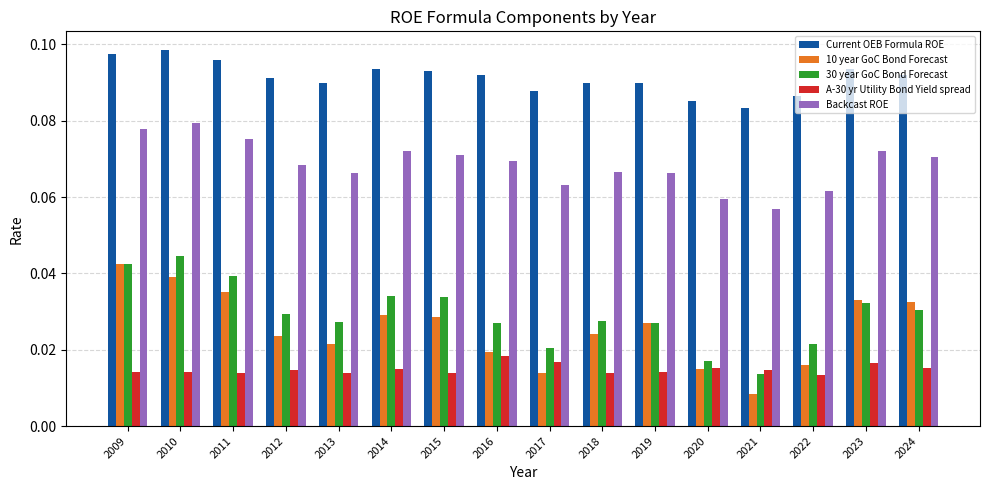

At which label is 30 year GoC Bond Forecast closest to 0?

2021